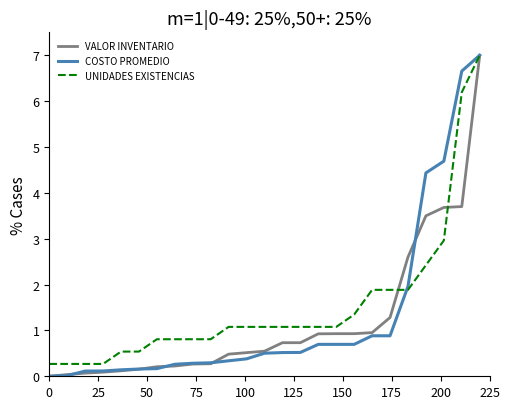

How many distinct data groups are displayed?

3